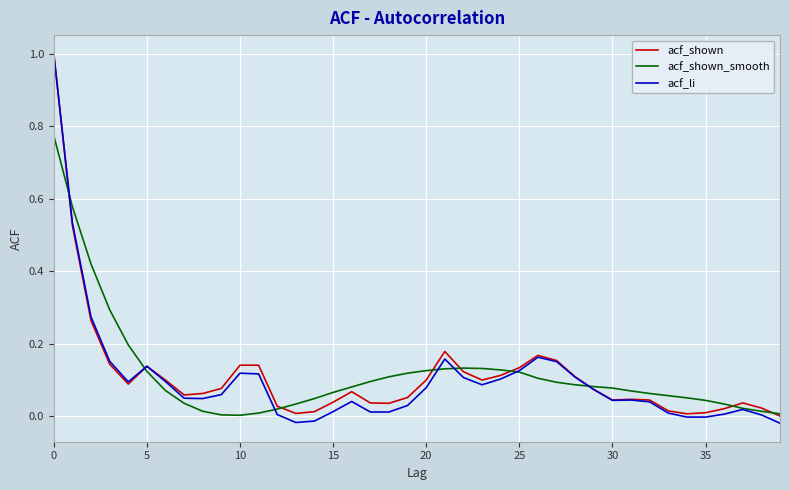

What is the maximum value shown in the chart?

1.0